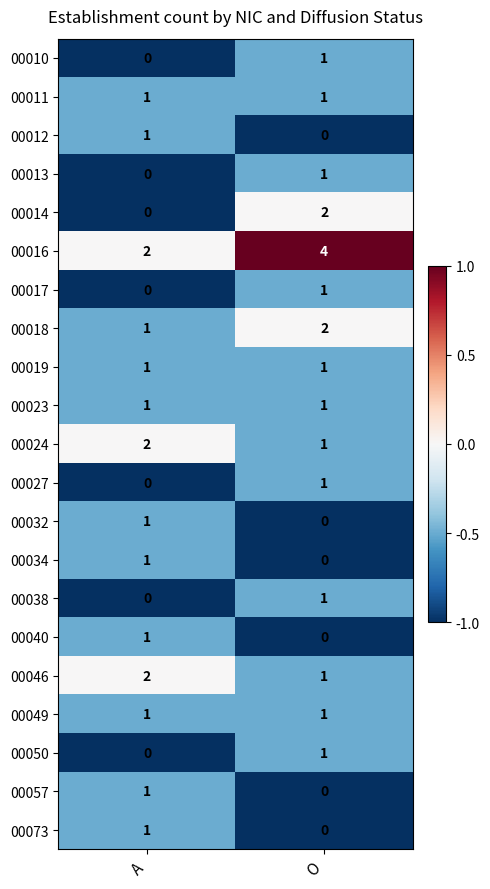

The value of 00016 at O is 5. True or false?

False